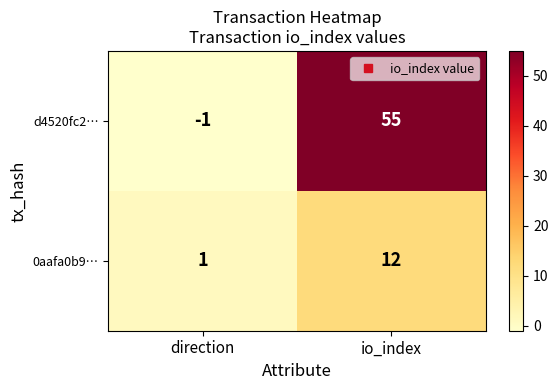

Is it true that 0aafa0b9… equals 1 at direction?

True